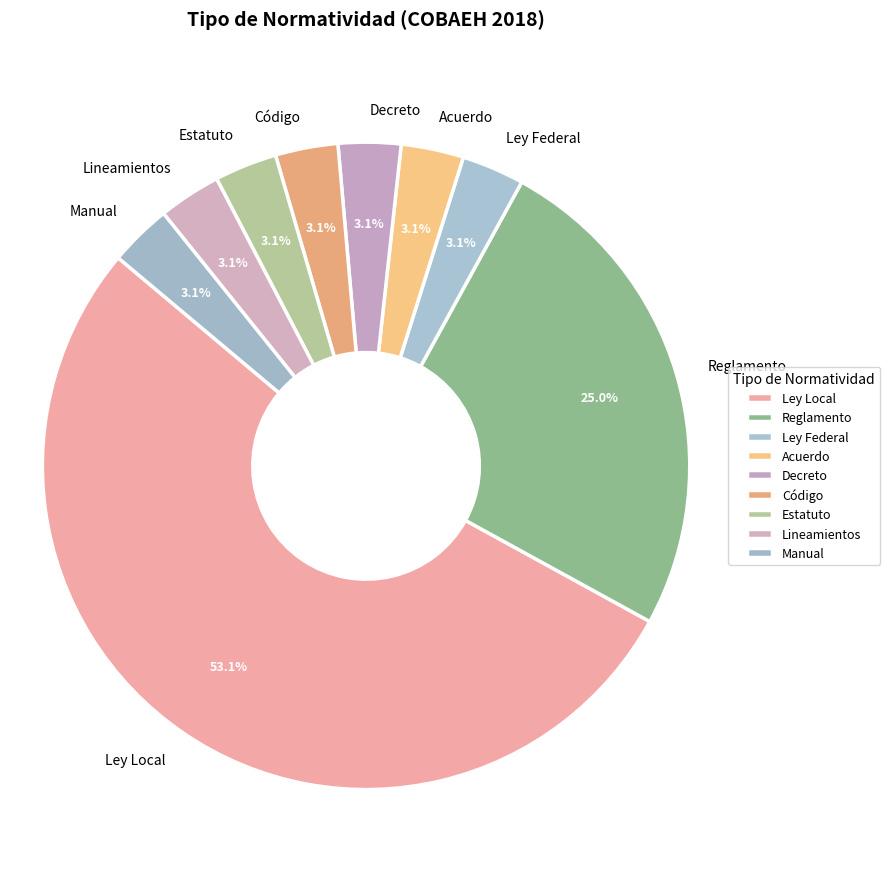

How many slices are in this pie chart?

9